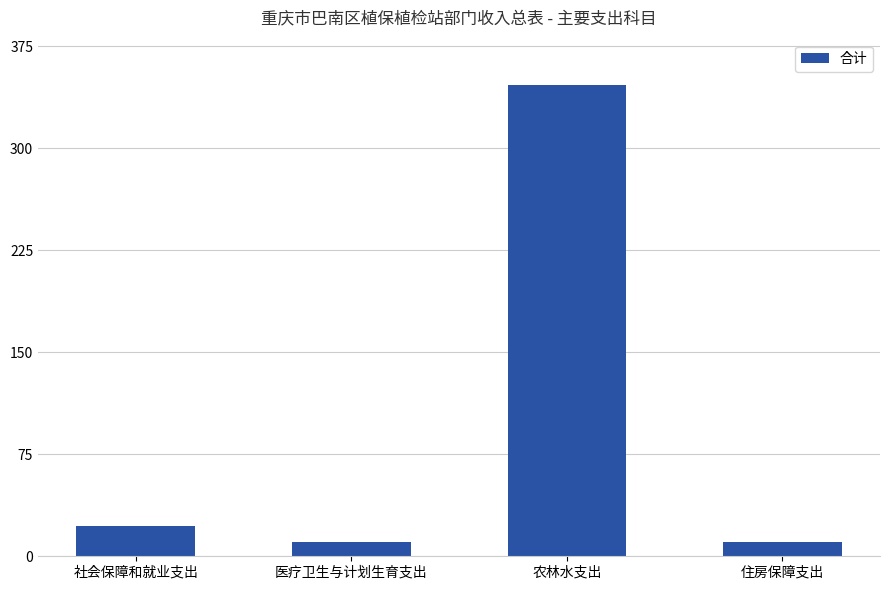

Which has a higher value, 社会保障和就业支出 or 农林水支出?

农林水支出